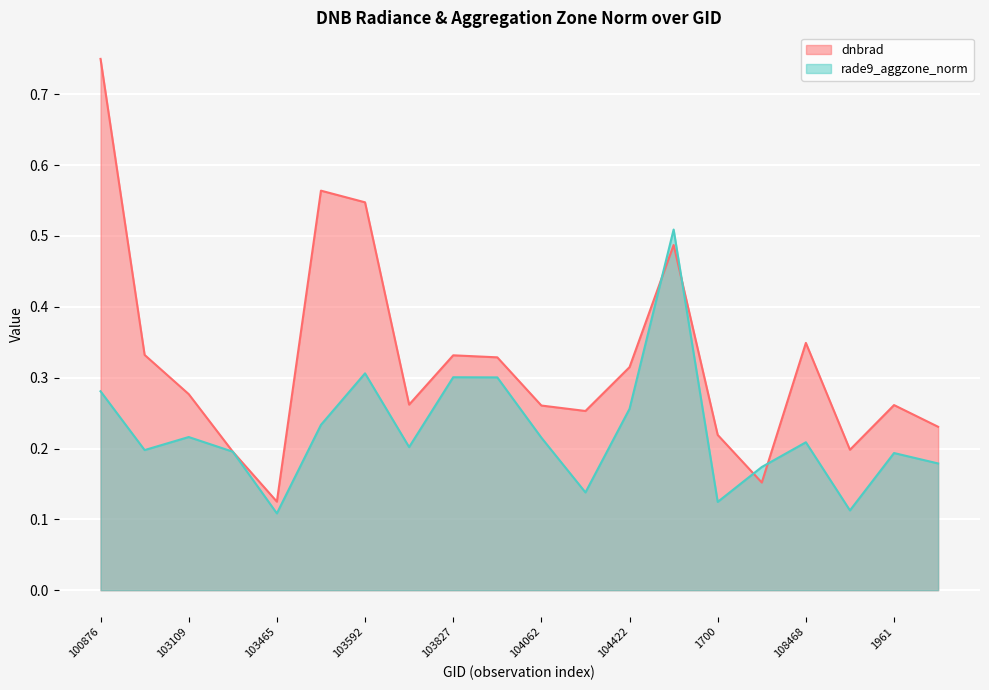

In dnbrad, how many points are lower than both neighbors (excluding endpoints)?

5